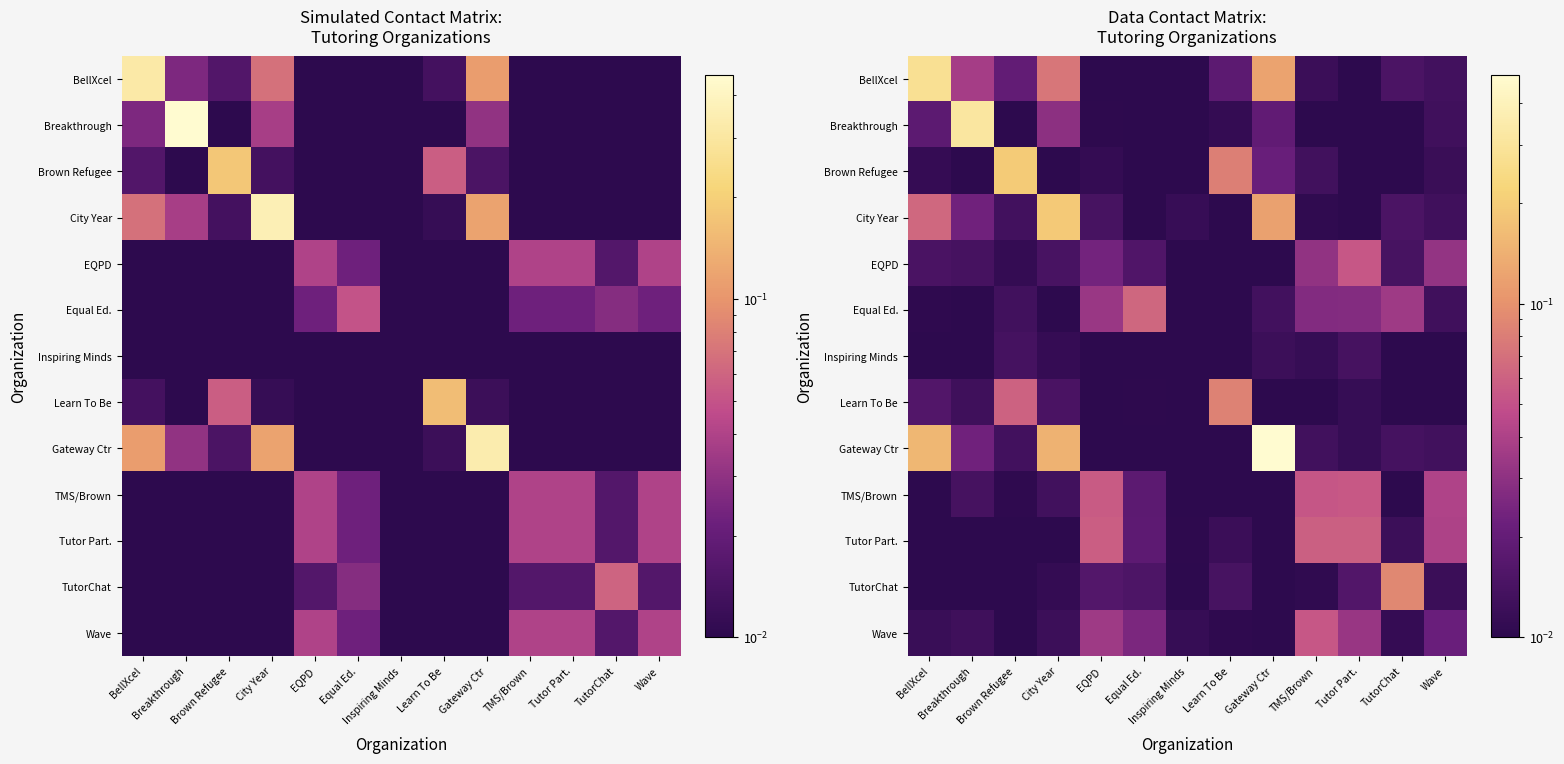

What is the sum of all Wave values?

0.3